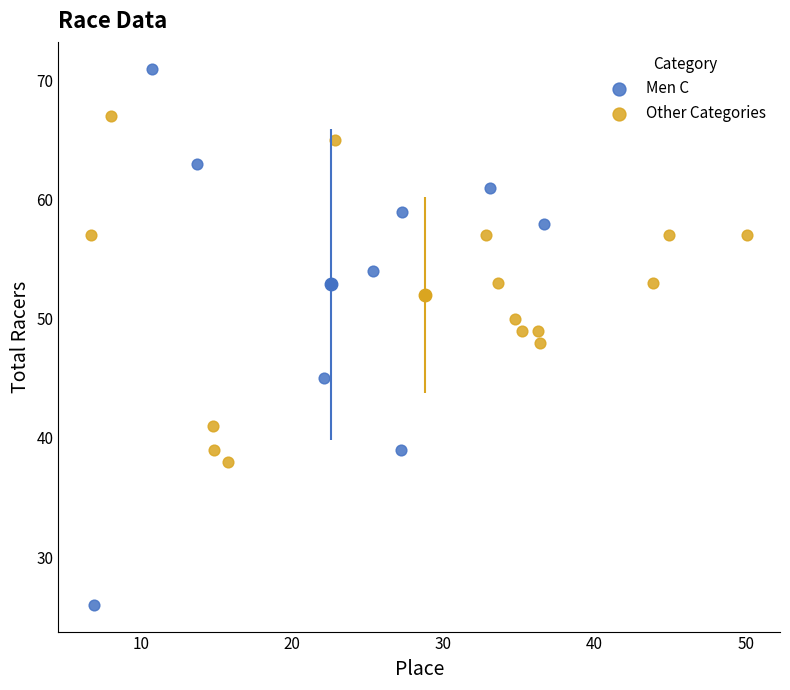

Which series has the largest Y range (max minus min)?

Men C